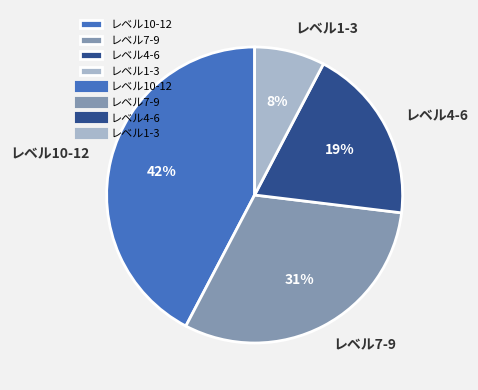

How many segments does this pie chart have?

4